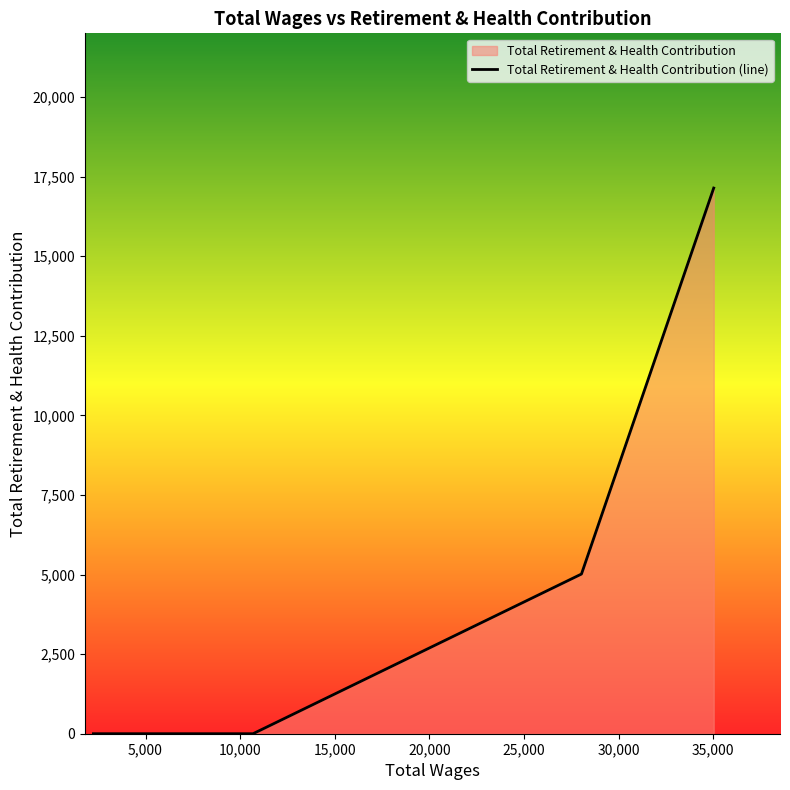

Does the chart have visible grid lines?

No